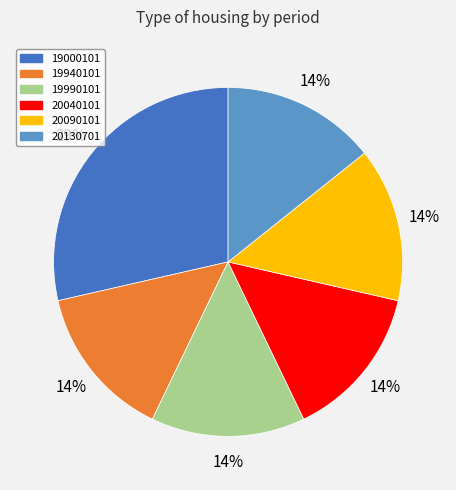

Which slice is the largest?

19000101